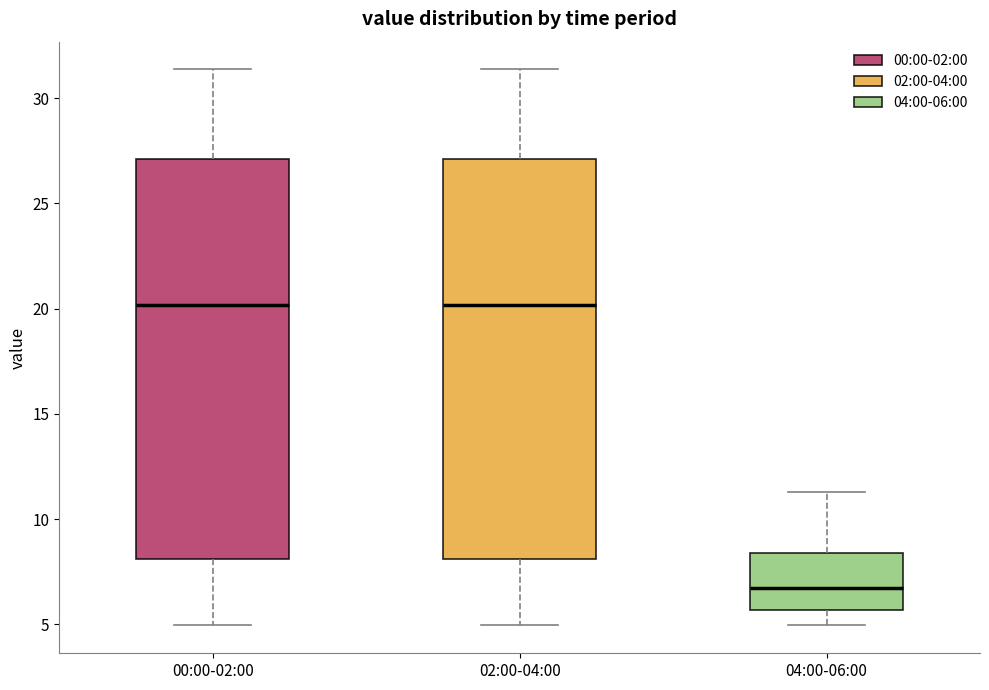

Which box has the lowest median line?

04:00-06:00